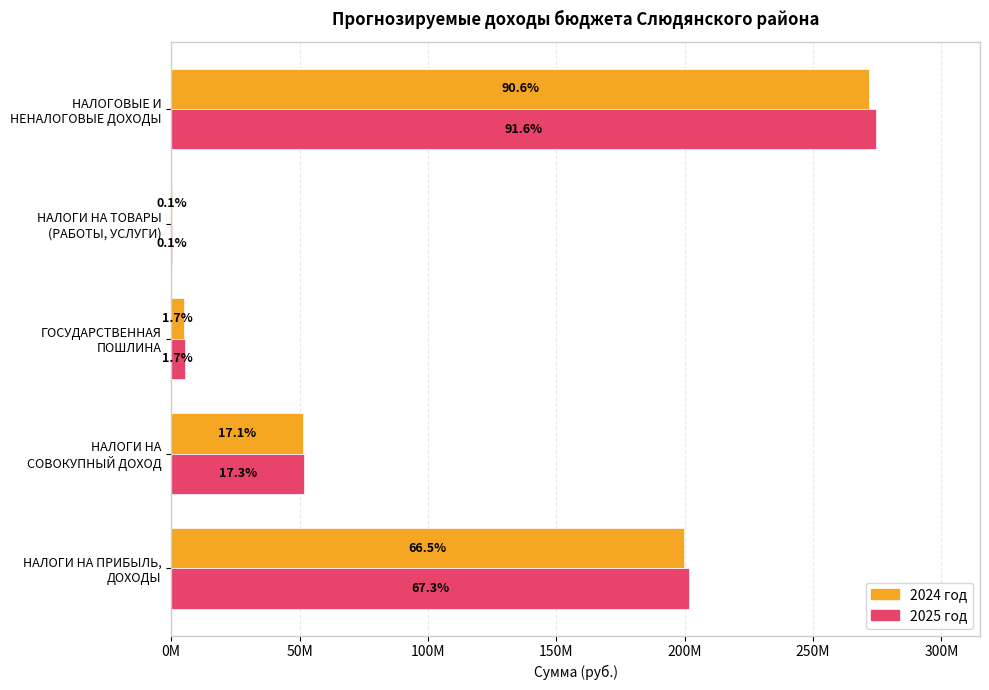

List the series in order of their overall mean, lowest first.

2024 год, 2025 год